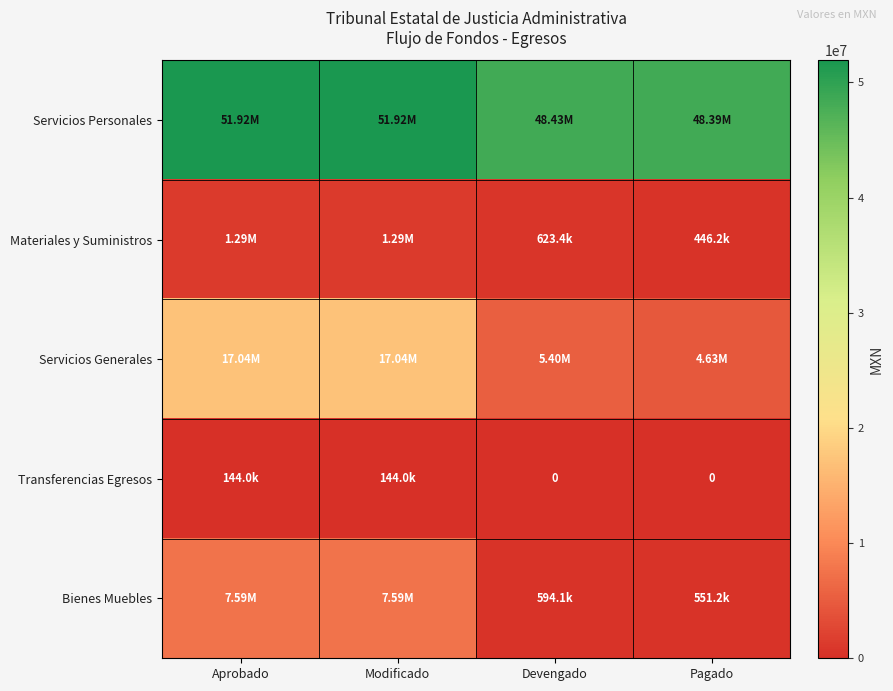

What is the spread (max minus min) of values at Pagado?

48388824.1